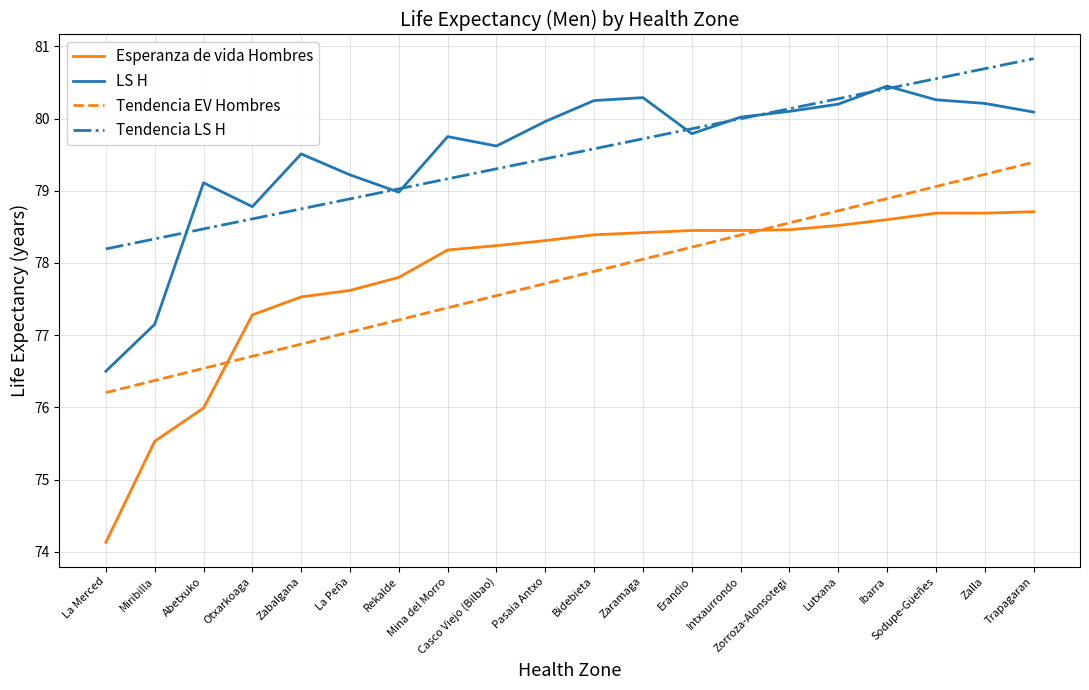

List the series in order of their peak value, lowest first.

Esperanza de vida Hombres, Tendencia EV Hombres, LS H, Tendencia LS H